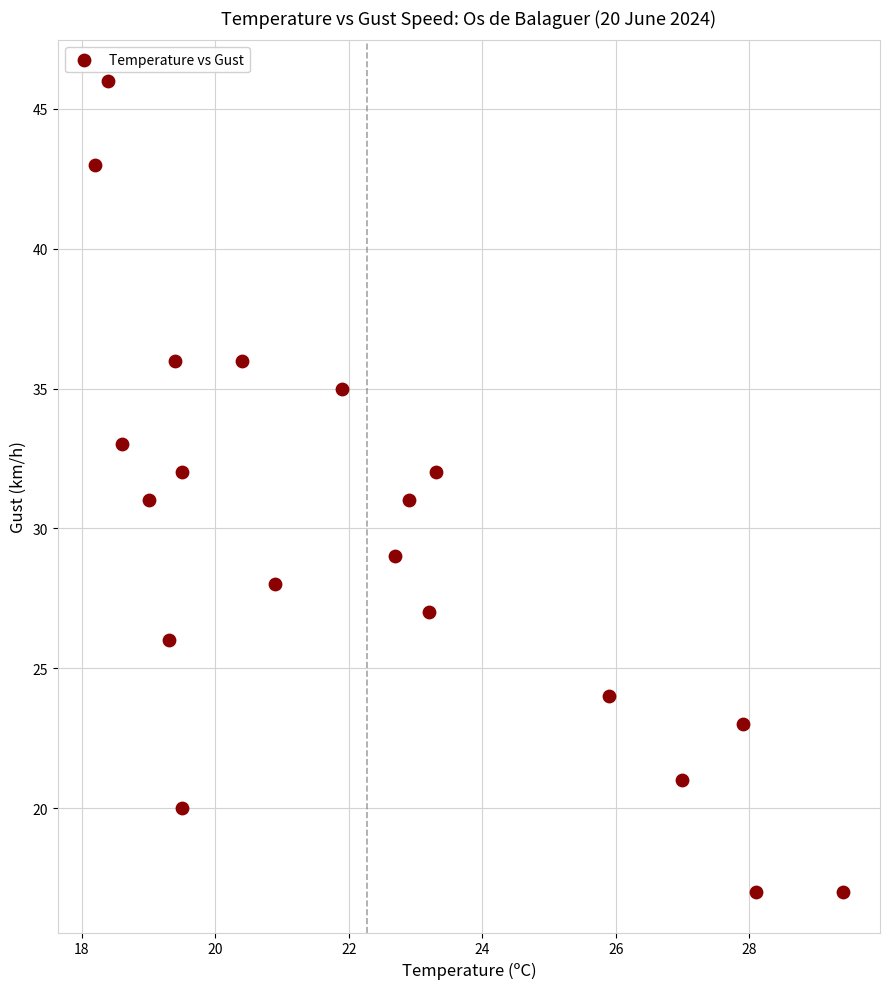

What is the range of Y values (max minus min)?

29